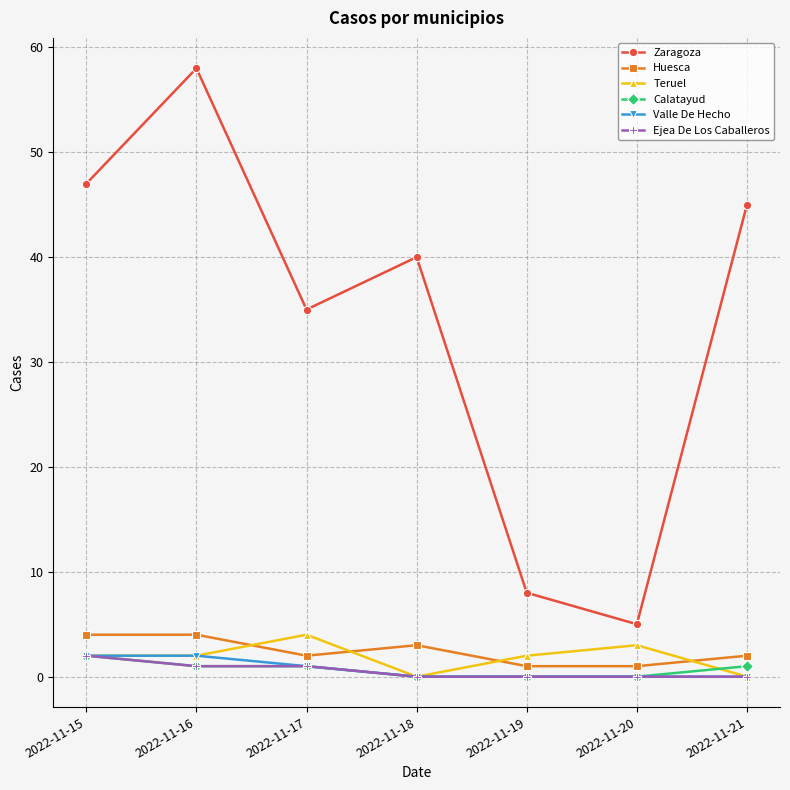

What is the average value of the Valle De Hecho series?

1